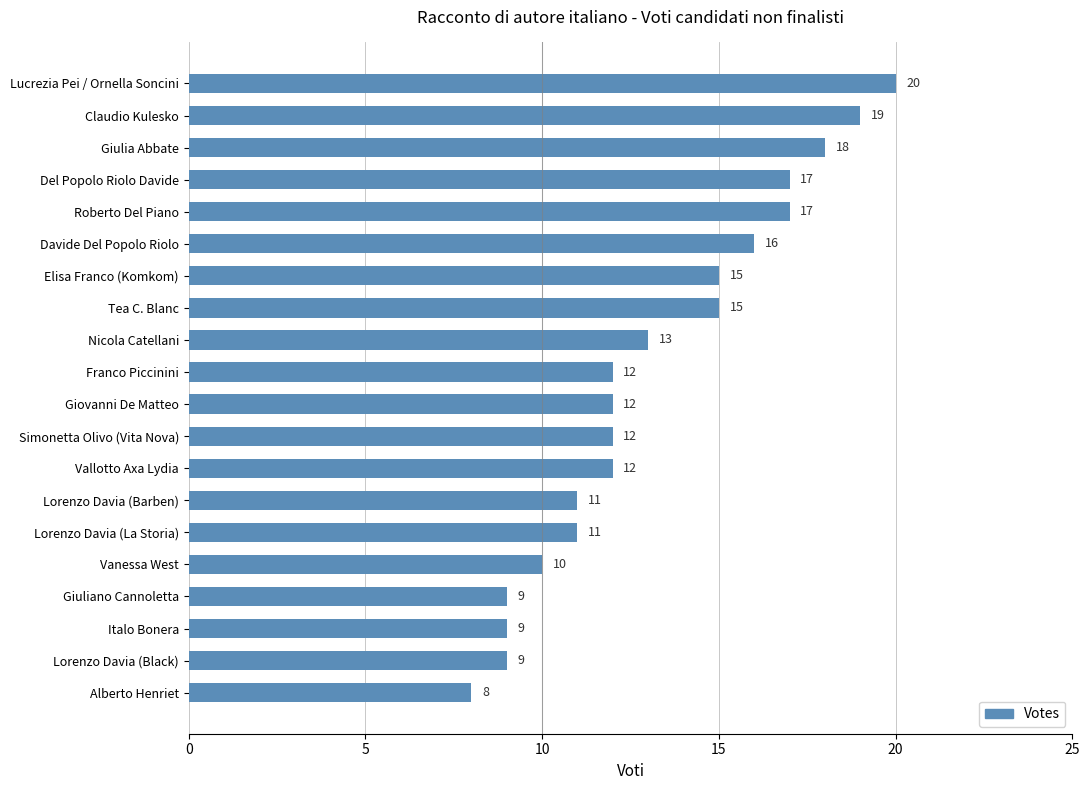

At which category does the chart reach its minimum across all series?

Alberto Henriet